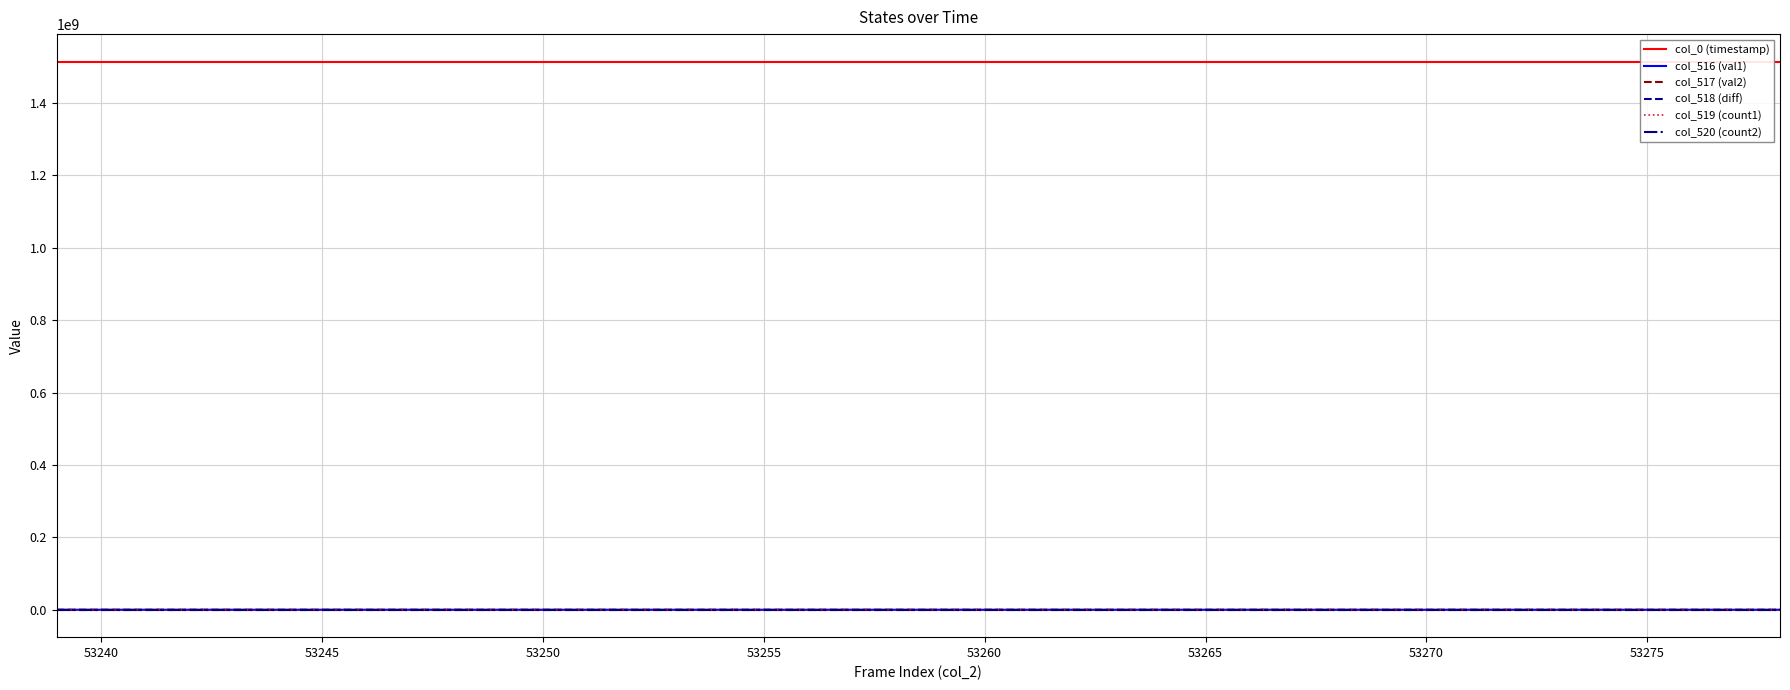

Which series has the largest total across all categories?

col_0 (timestamp)